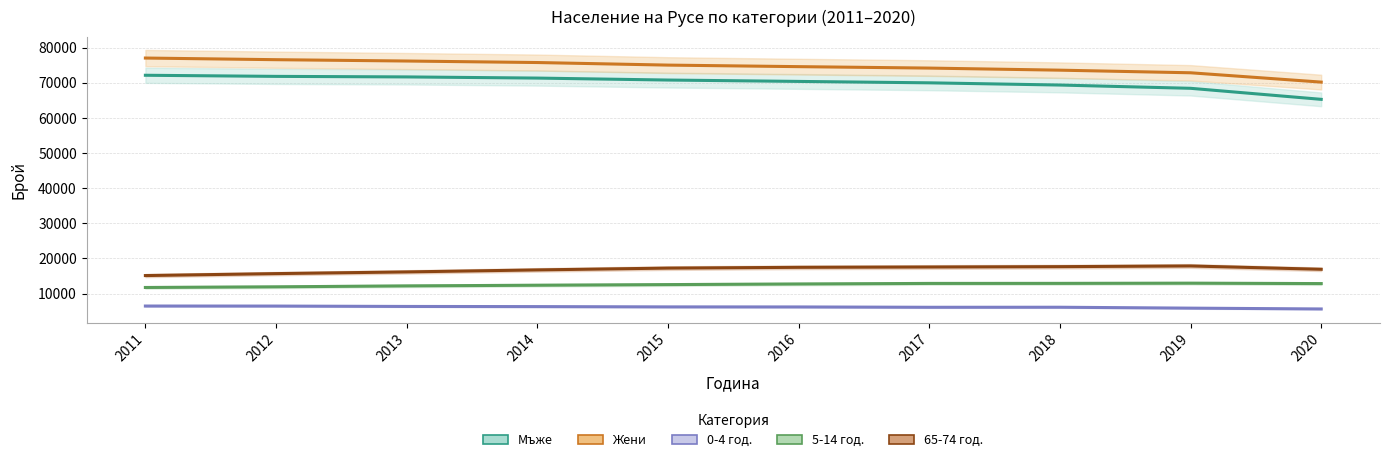

What is the value of the Мъже (линия) point at the 9th from the left?

68407